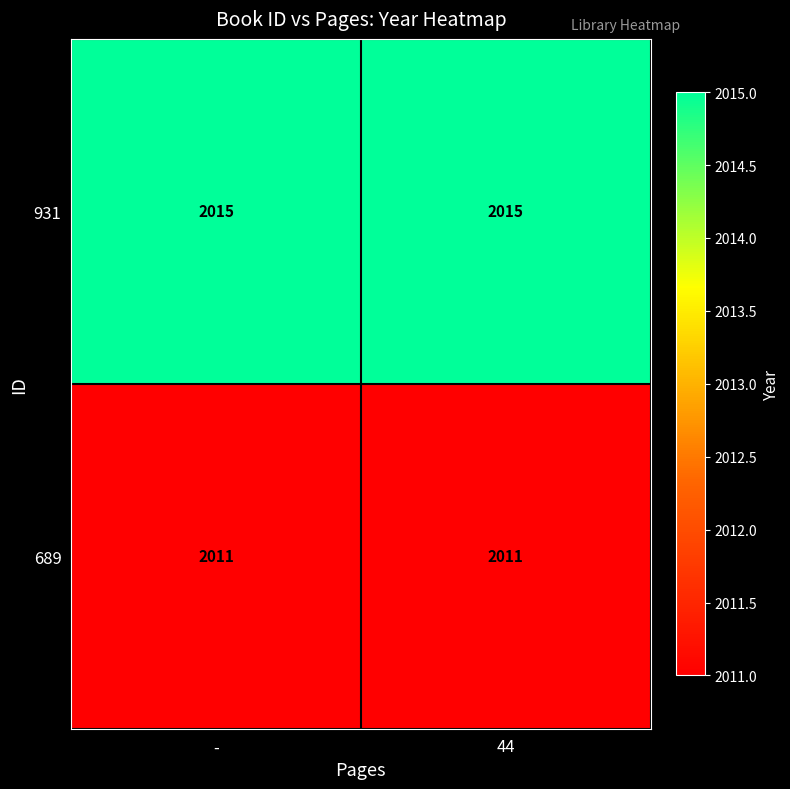

What is the spread (max minus min) of values at 44?

4